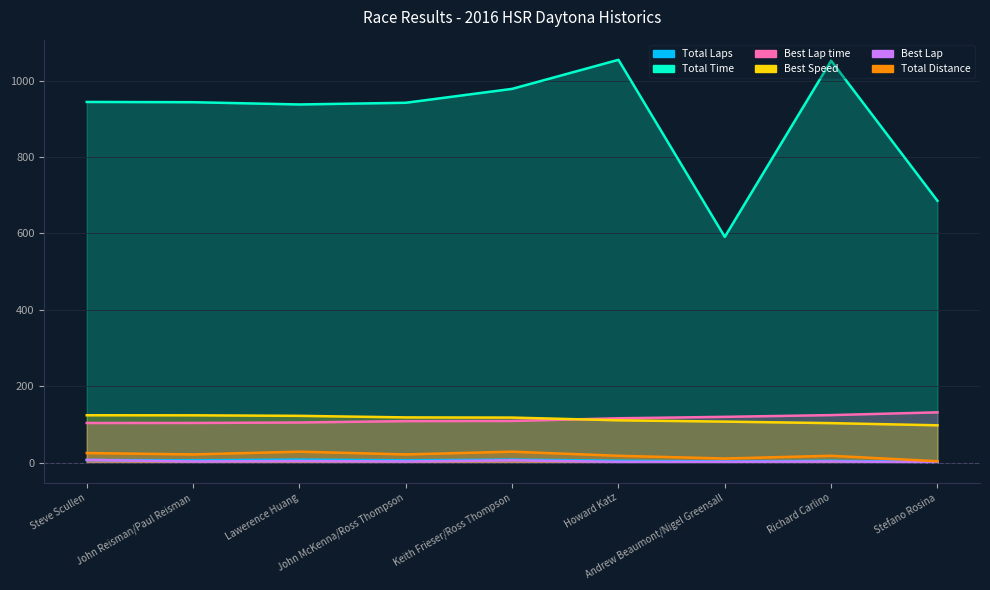

What is the minimum value for Total Laps?

1.0